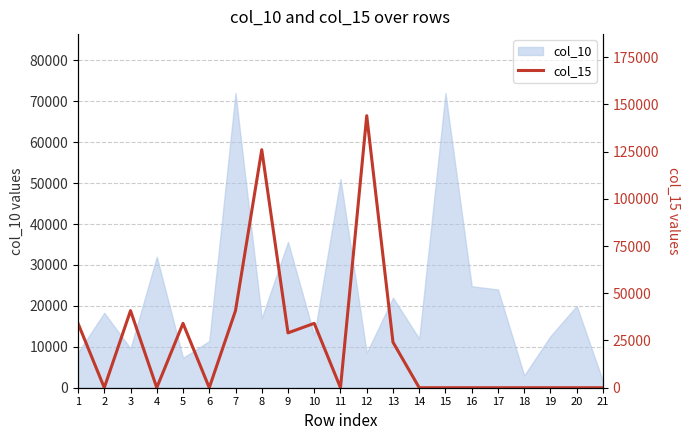

How many points are lower than both their immediate neighbors (excluding endpoints)?

5